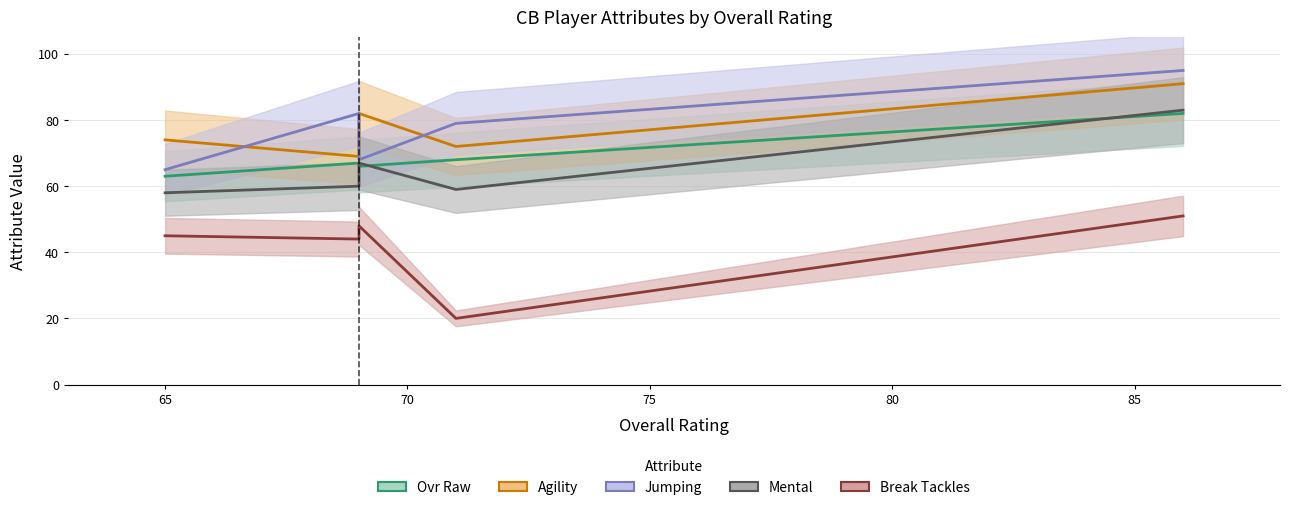

True or false: jumping and break_tackles cross at least once.

False